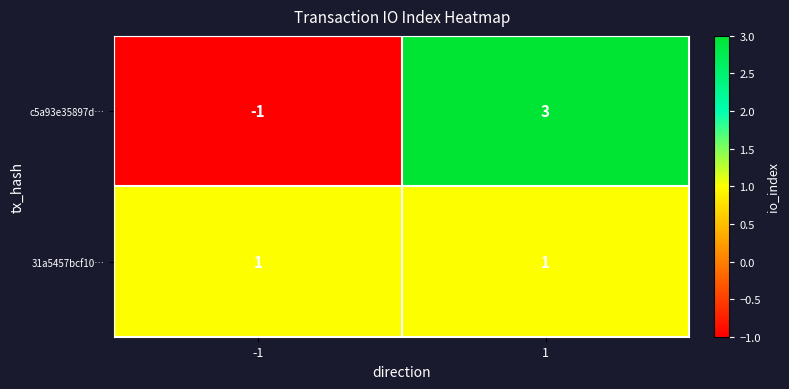

How many negative values does the c5a93e35897d… series have?

1